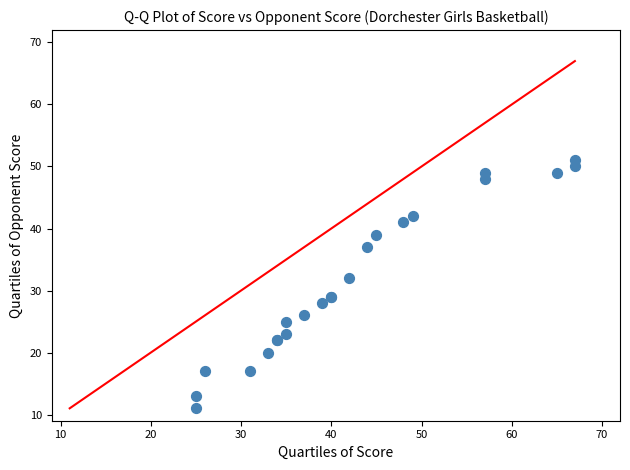

What Y value in the scatter plot is closest to 31?

32